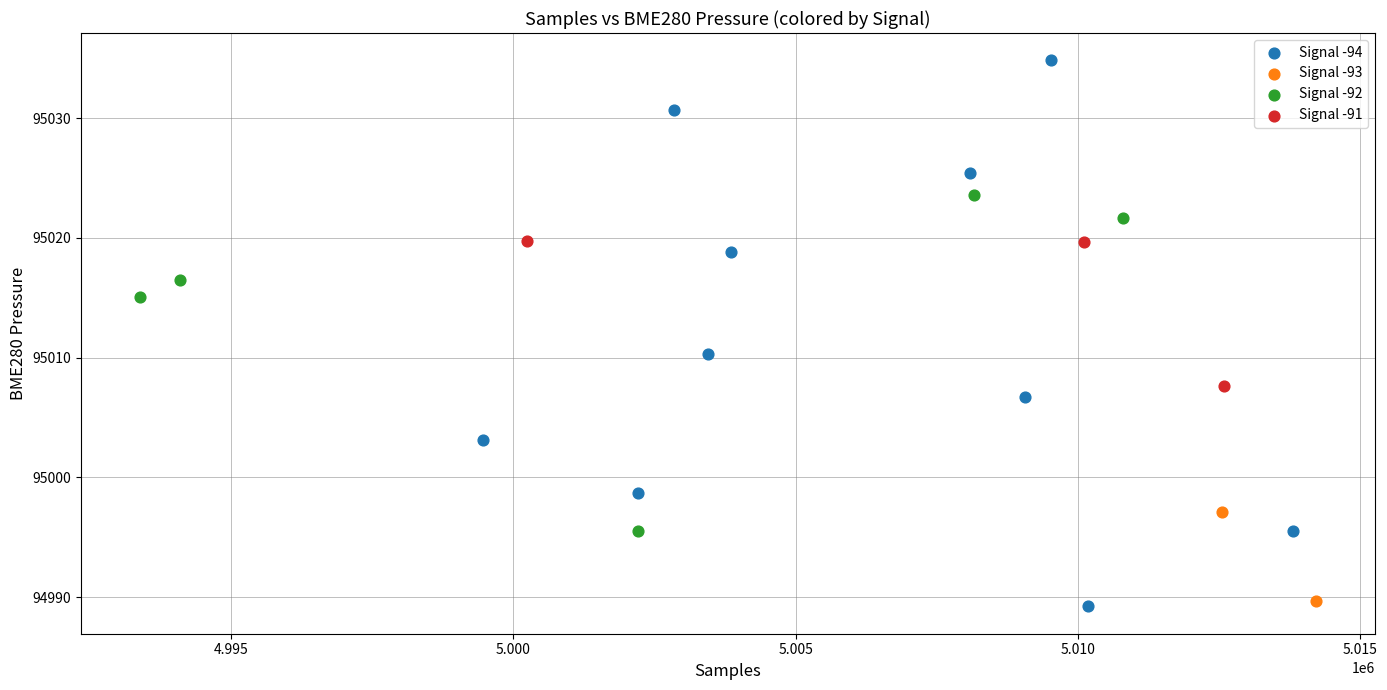

Which series contains the lowest Y value?

Signal -94